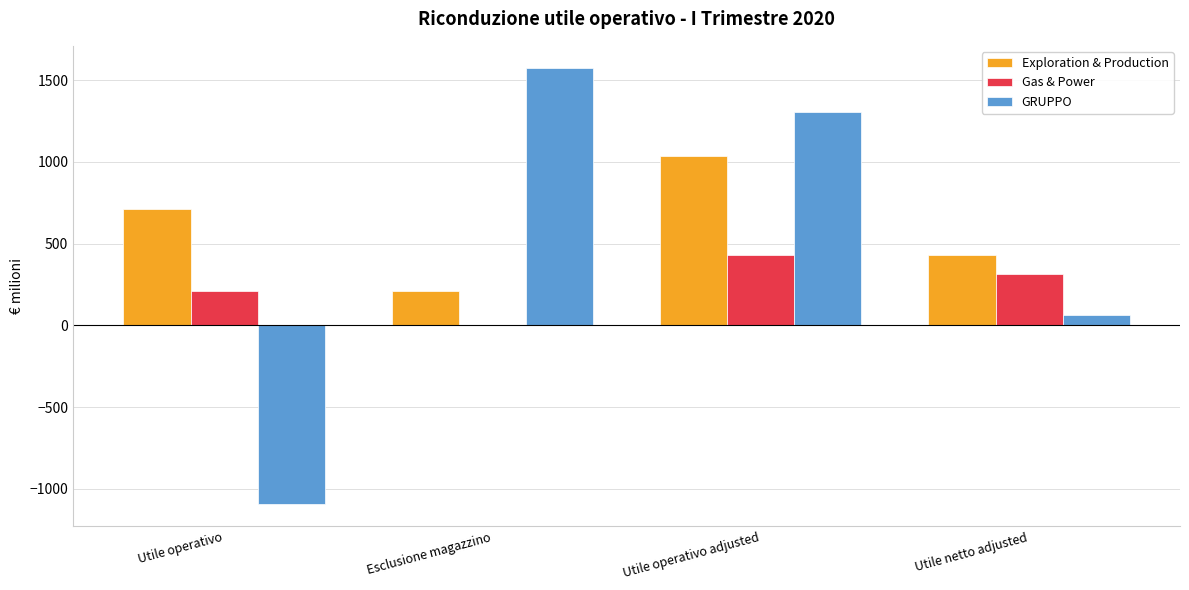

True or false: Exploration & Production has a value of 431 at Utile netto adjusted.

True